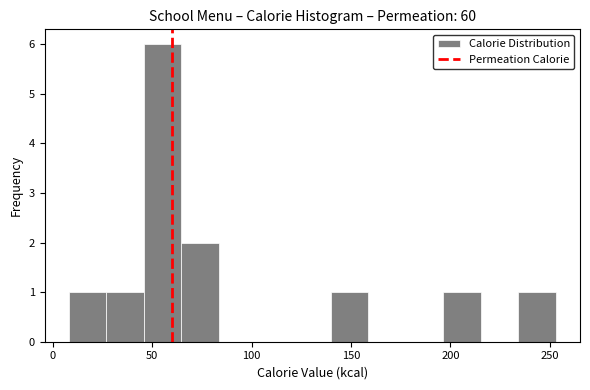

Around what value on the x-axis is the tallest bar? Give the approximate position of its centre, as read against the axis.

55